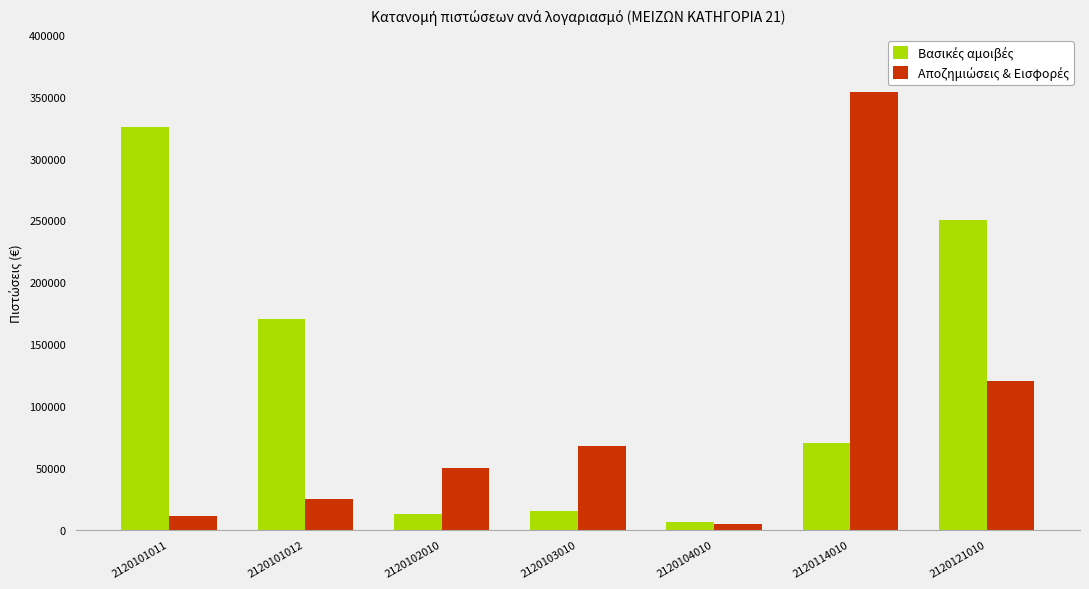

At which category is the sum across all series the highest?

2120114010